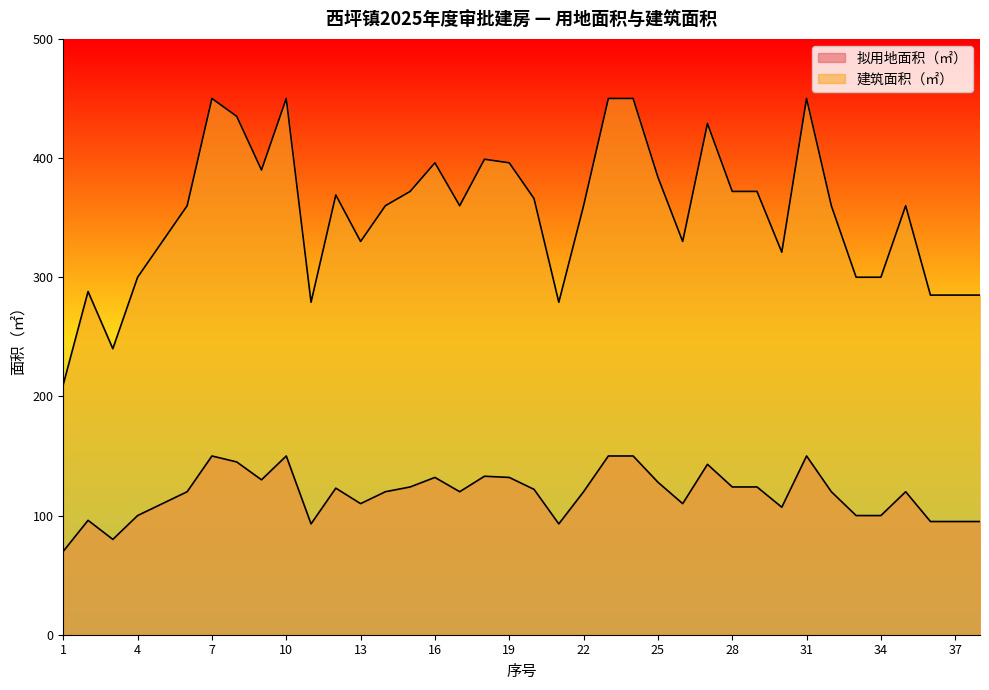

True or false: 拟用地面积（㎡） and 建筑面积（㎡） intersect in this chart.

False